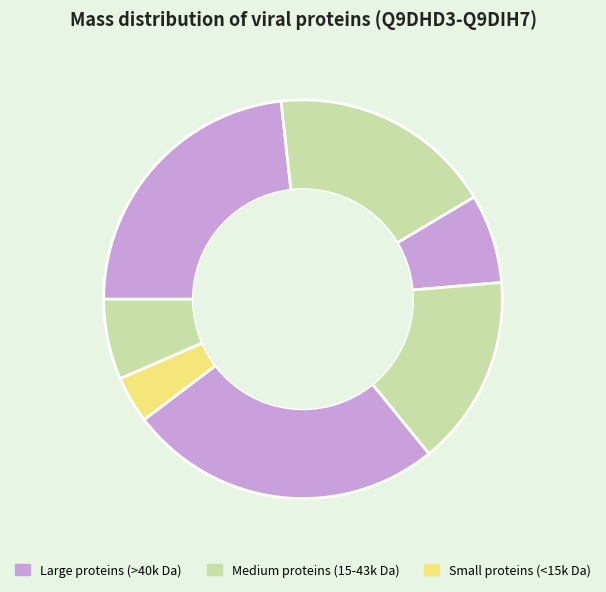

How many slices are in this pie chart?

7